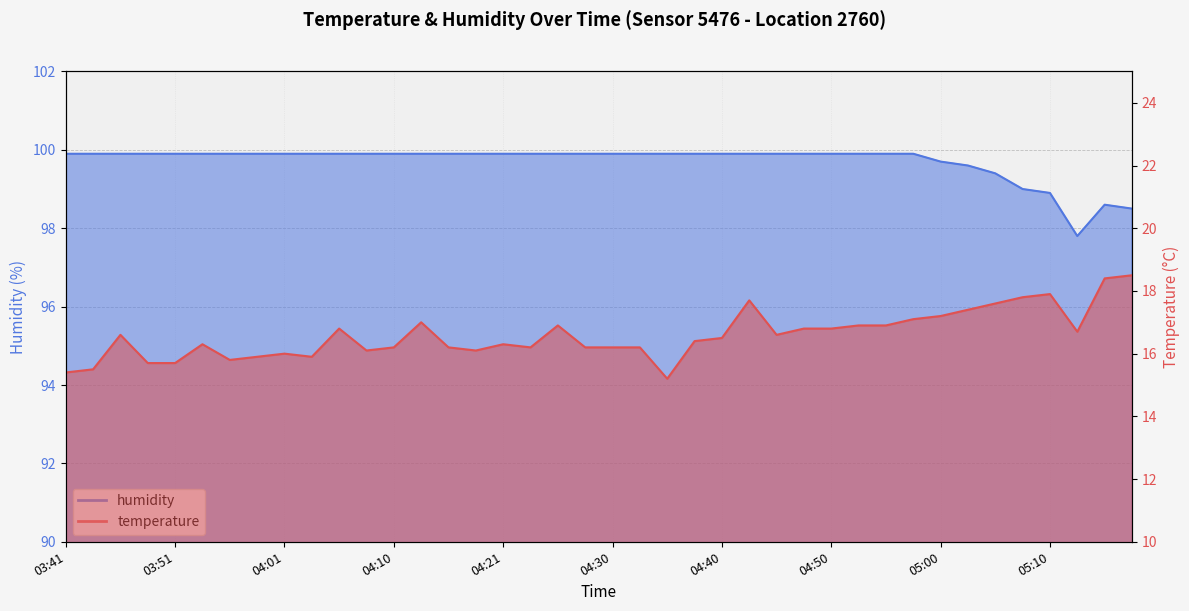

True or false: temperature has more than 2 points higher than both neighbors.

True